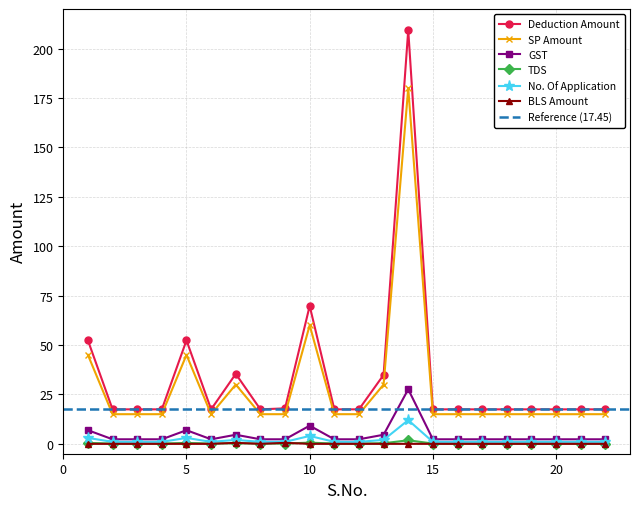

What are all the series names shown in the legend?

Deduction Amount, SP Amount, GST, TDS, No. Of Application, BLS Amount